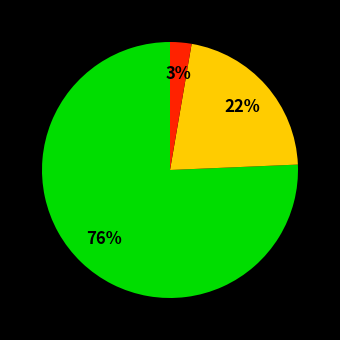

To the nearest percent, what is the average slice percentage?

33%